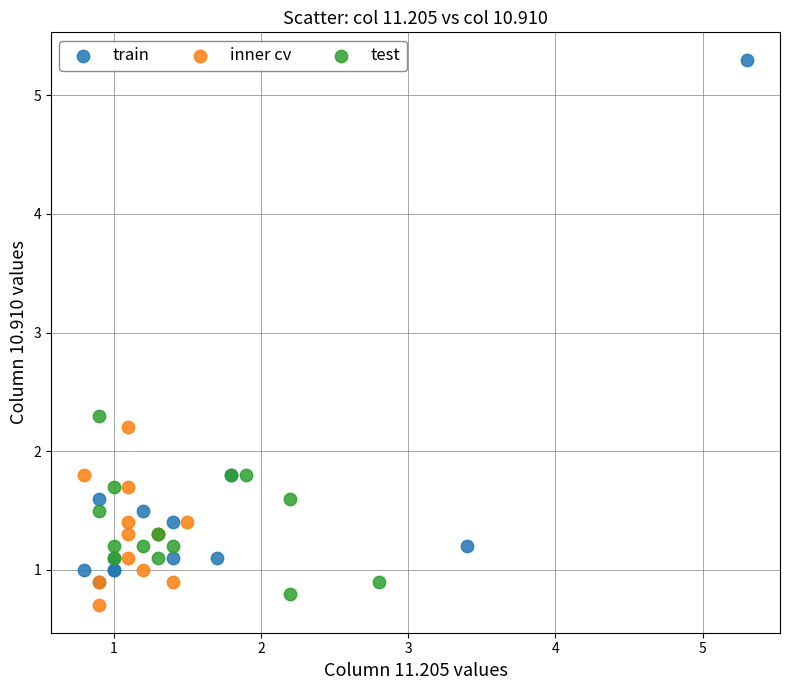

Which series contains the highest Y value?

train